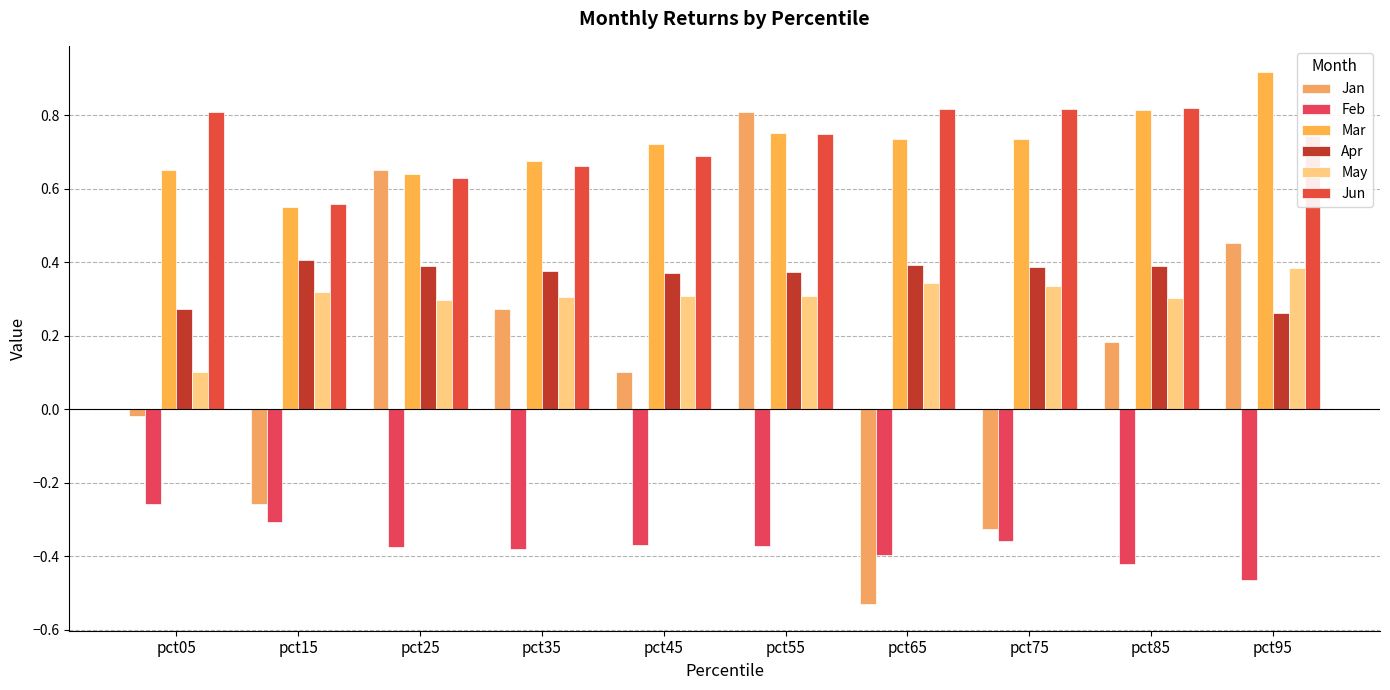

What value does the Feb series have at pct05?

-0.3